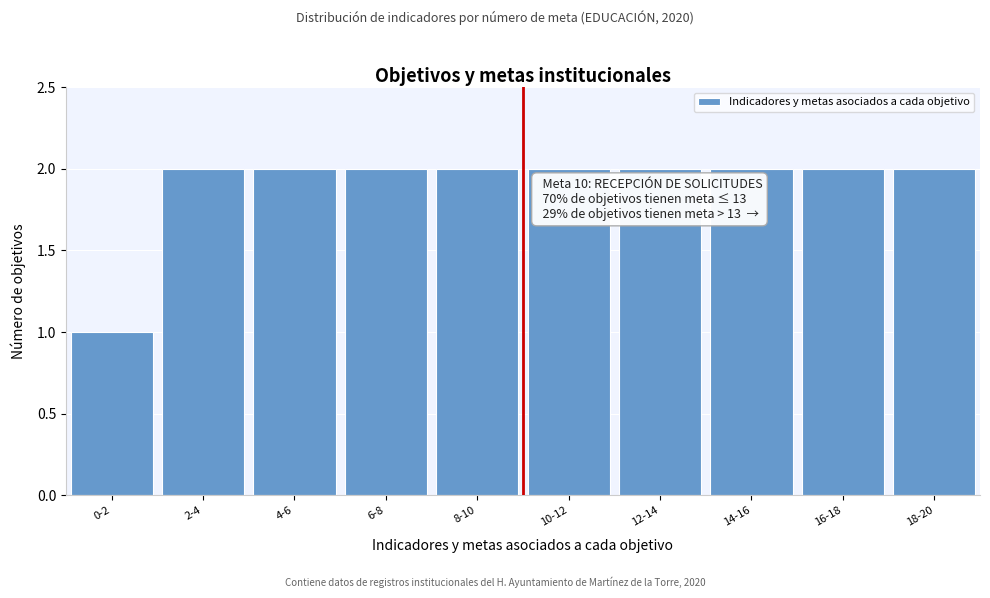

Reading left to right, transcribe all the data shown in this chart.

0-2=1	2-4=2	4-6=2	6-8=2	8-10=2	10-12=2	12-14=2	14-16=2	16-18=2	18-20=2